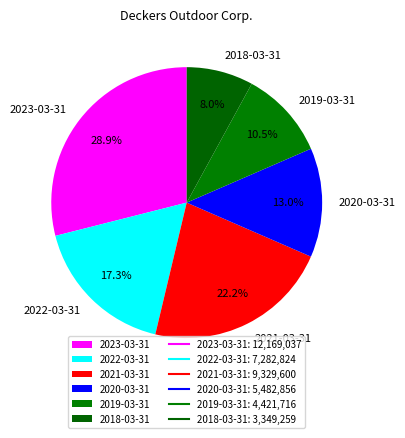

To the nearest percent, what percentage of the pie is 2021-03-31?

22%